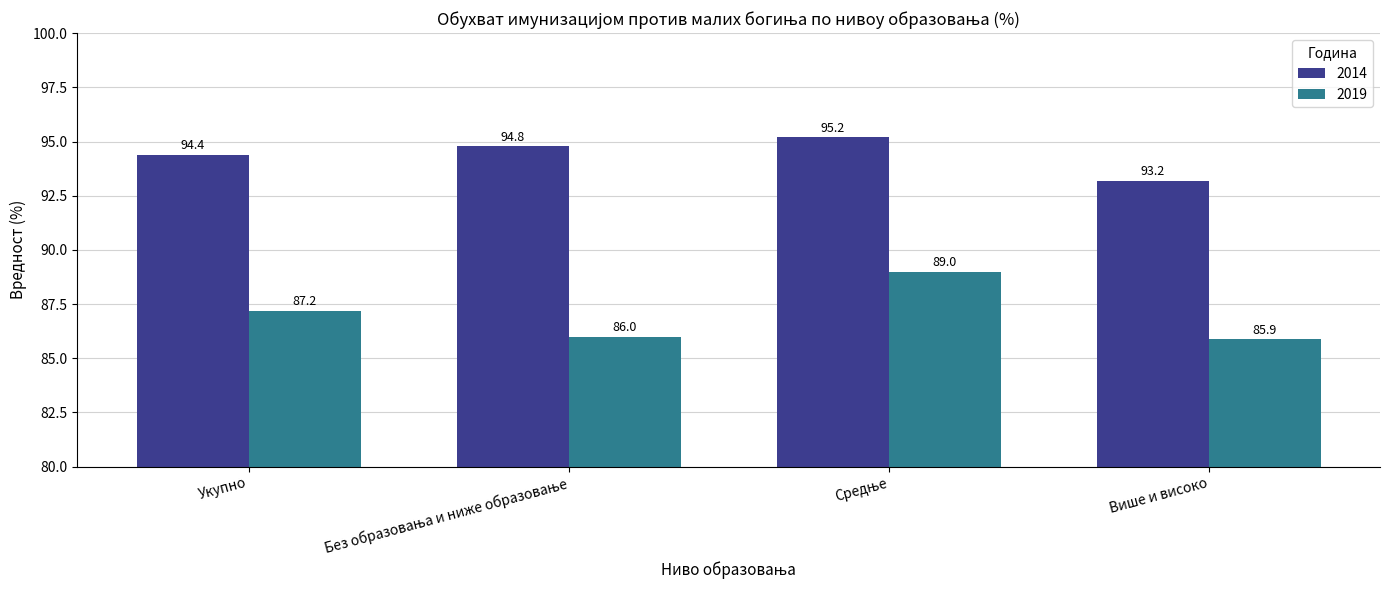

What is the spread (max minus min) of values at Више и високо?

7.3